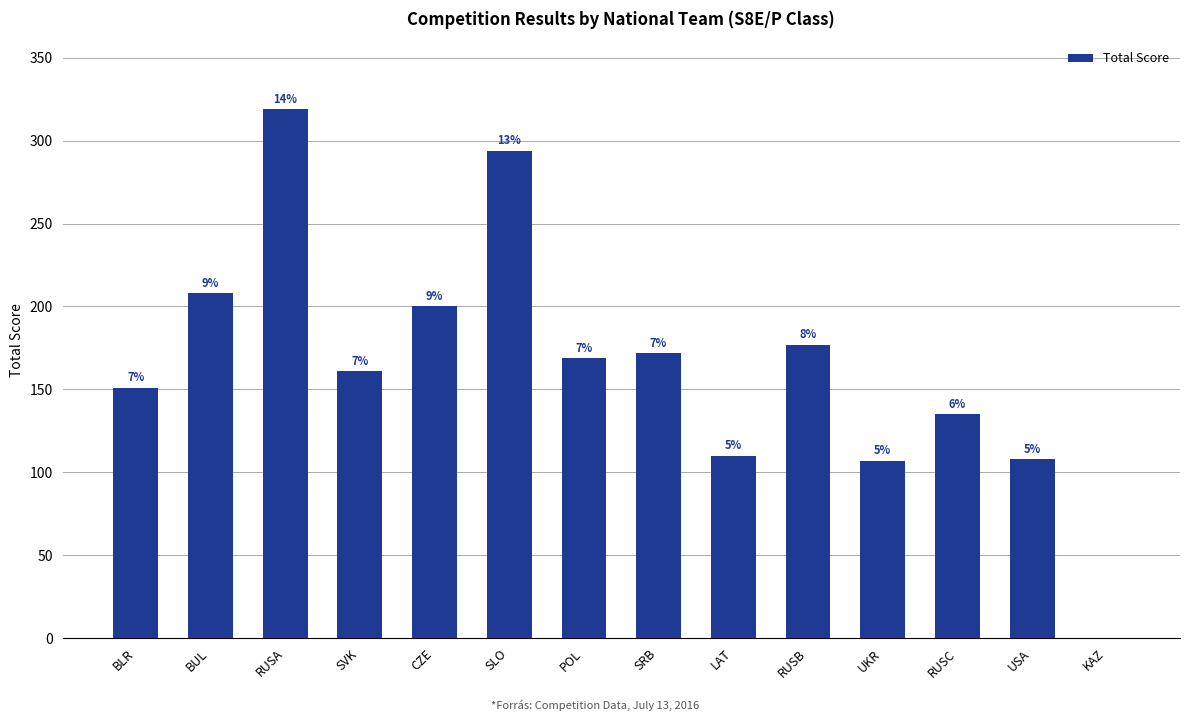

Reading left to right, list all the values displayed in this chart.

BLR=151	BUL=208	RUSA=319	SVK=161	CZE=200	SLO=294	POL=169	SRB=172	LAT=110	RUSB=177	UKR=107	RUSC=135	USA=108	KAZ=0